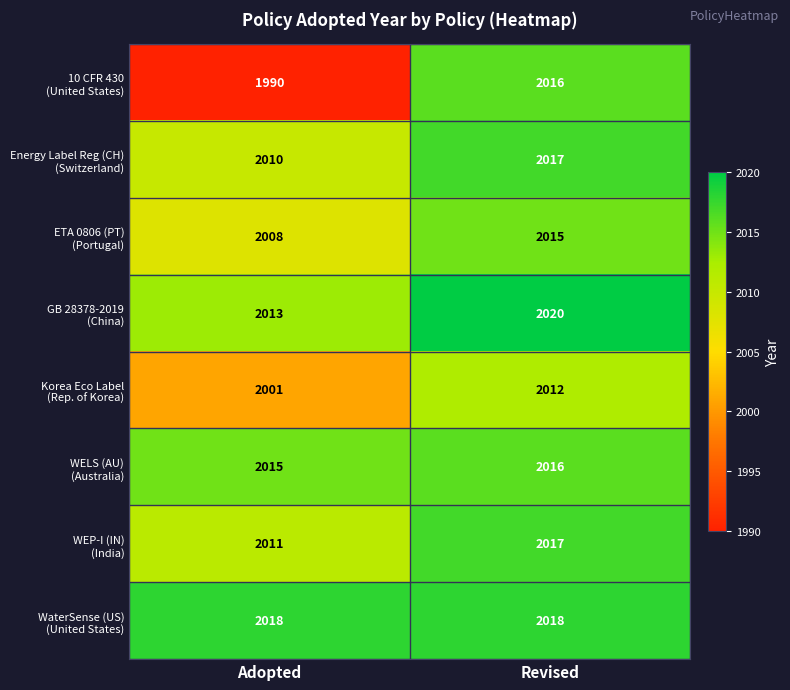

What is the spread (max minus min) of values at Revised?

8